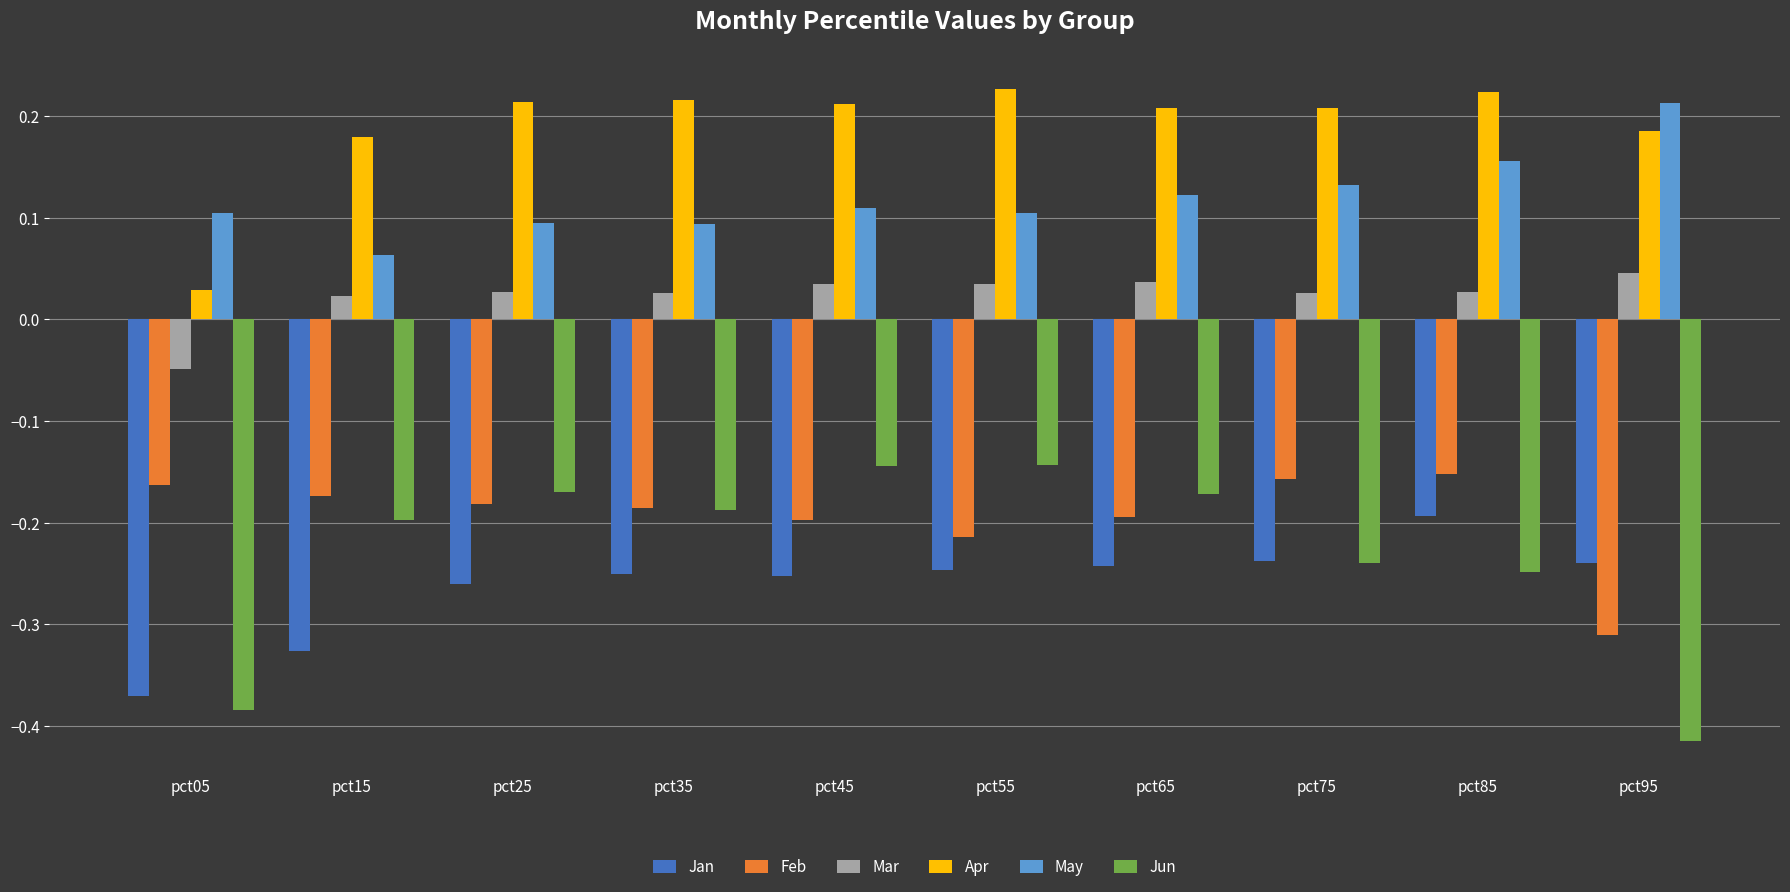

The value of Jan at pct55 is -0.2. True or false?

True